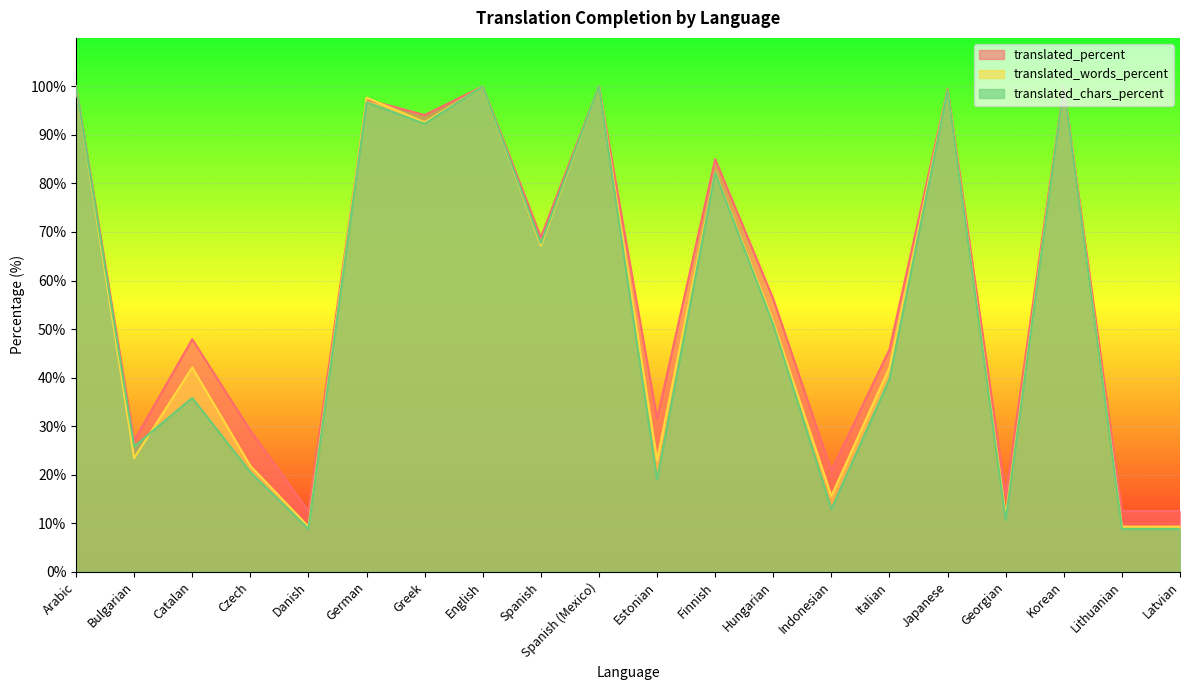

What is the sum of the translated_chars_percent values at Lithuanian and Catalan?

44.6